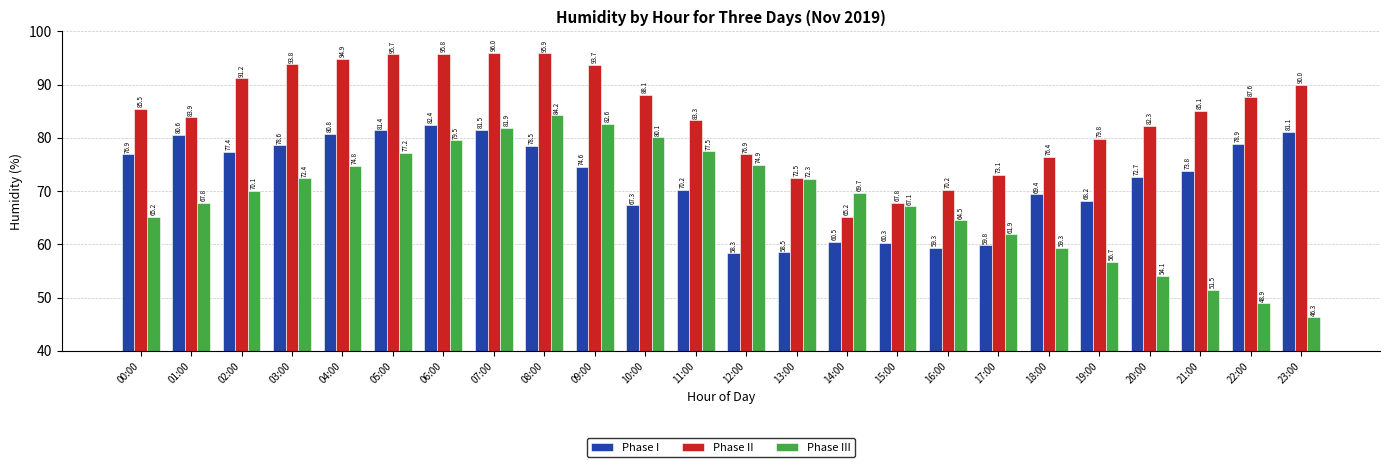

What is the value of the Phase III bar at the 16th from the left?

67.1